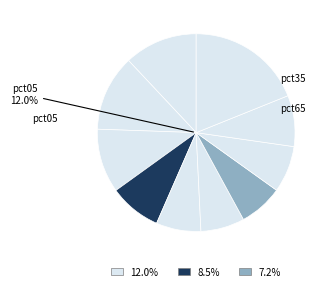

Which slice is the smallest?

pct65